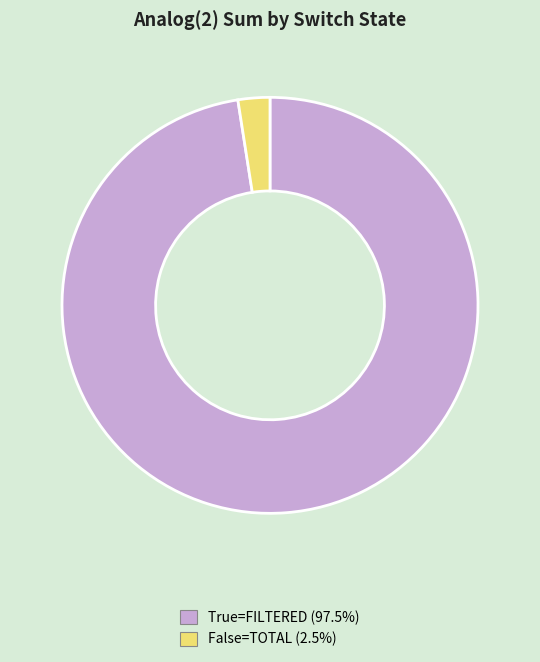

Is there a majority slice in this chart?

Yes